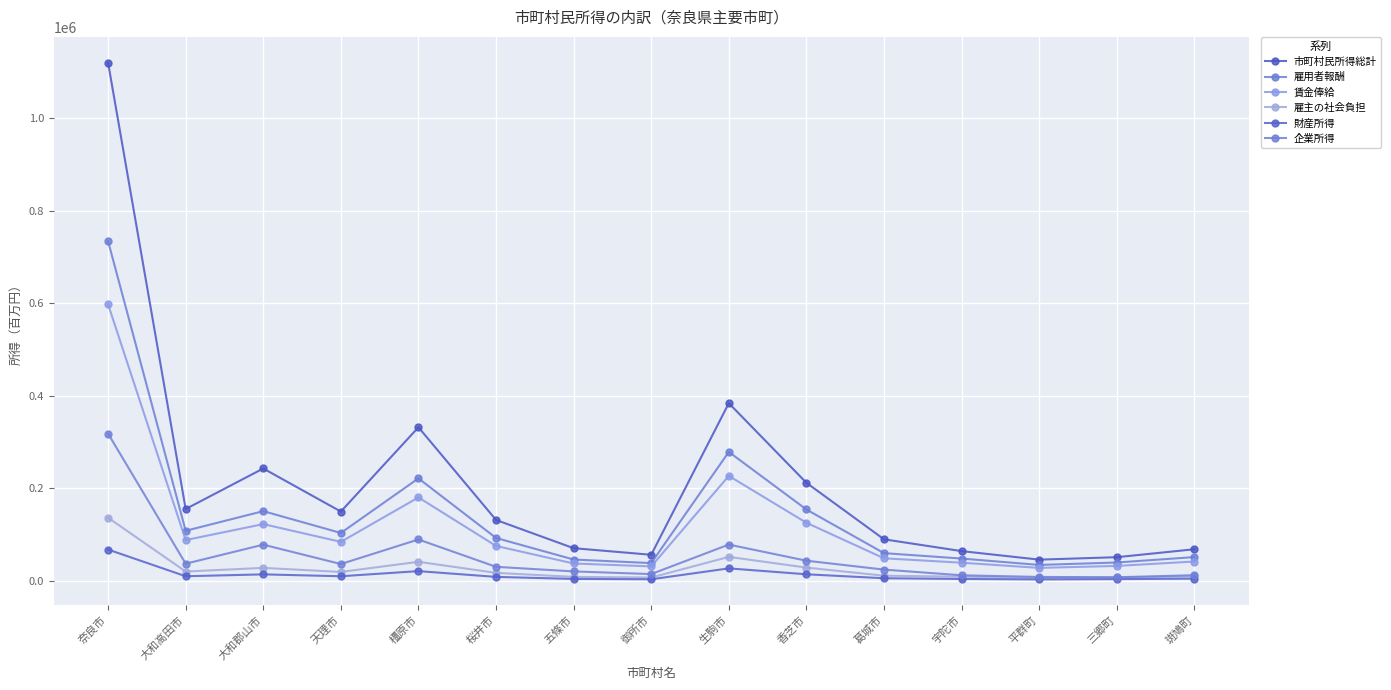

How many interior local peaks does the 雇主の社会負担 series have?

3